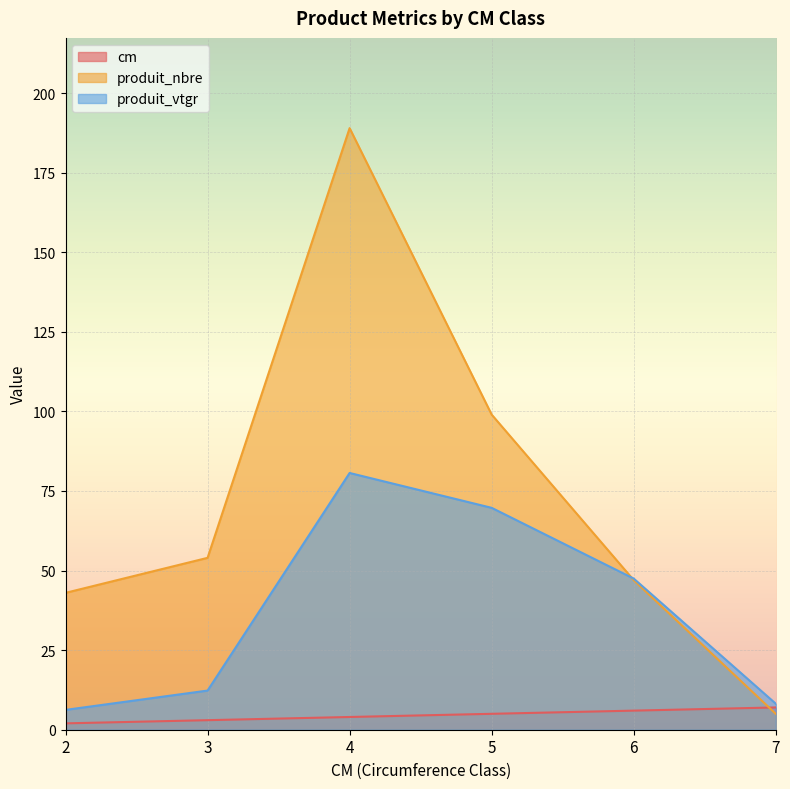

What is the difference between the highest and lowest values at 3?

51.0